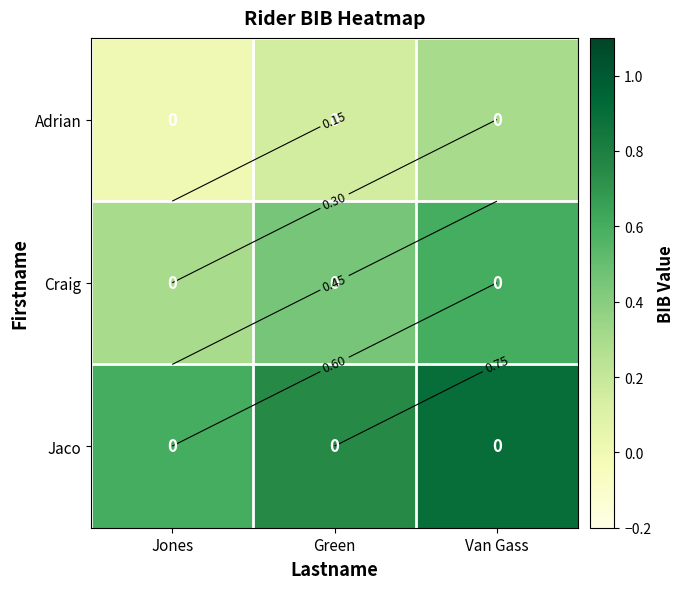

At which label does Craig reach its peak?

Van Gass